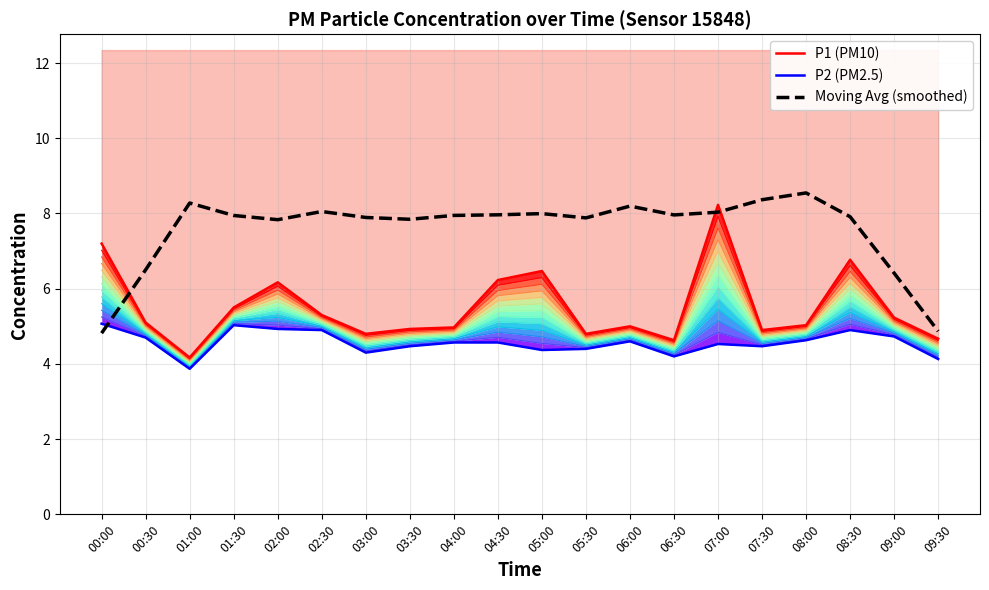

Where does the P2 (PM2.5) series first go above 4?

00:00